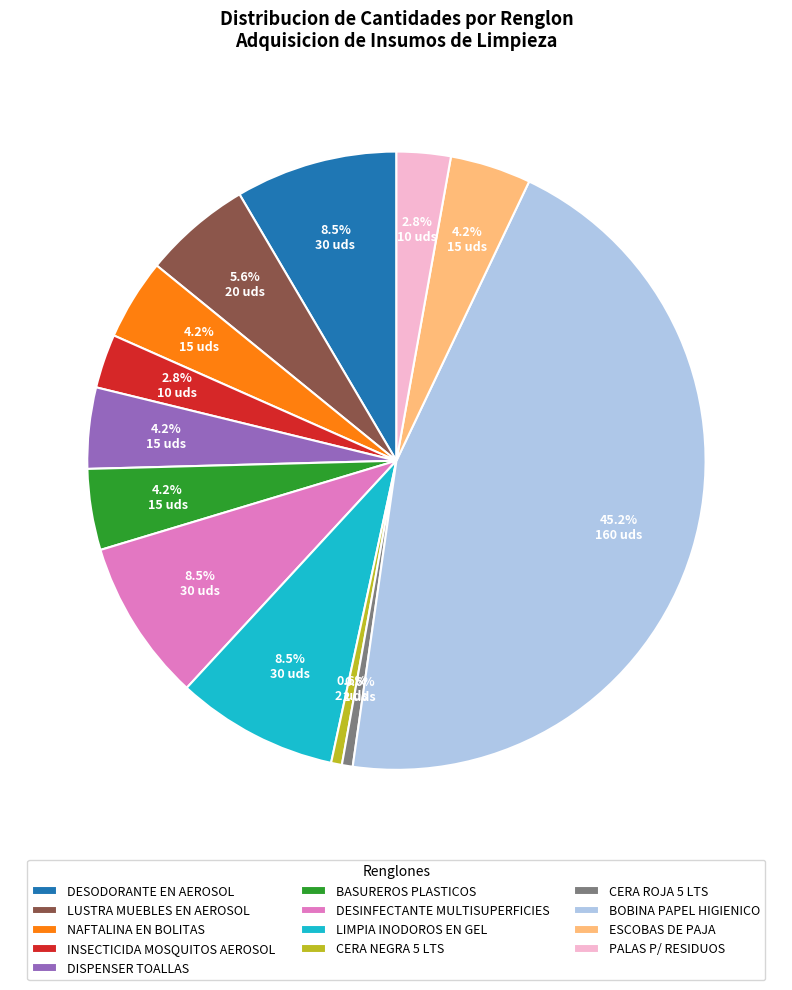

What is the largest slice in the pie chart?

BOBINA PAPEL HIGIENICO